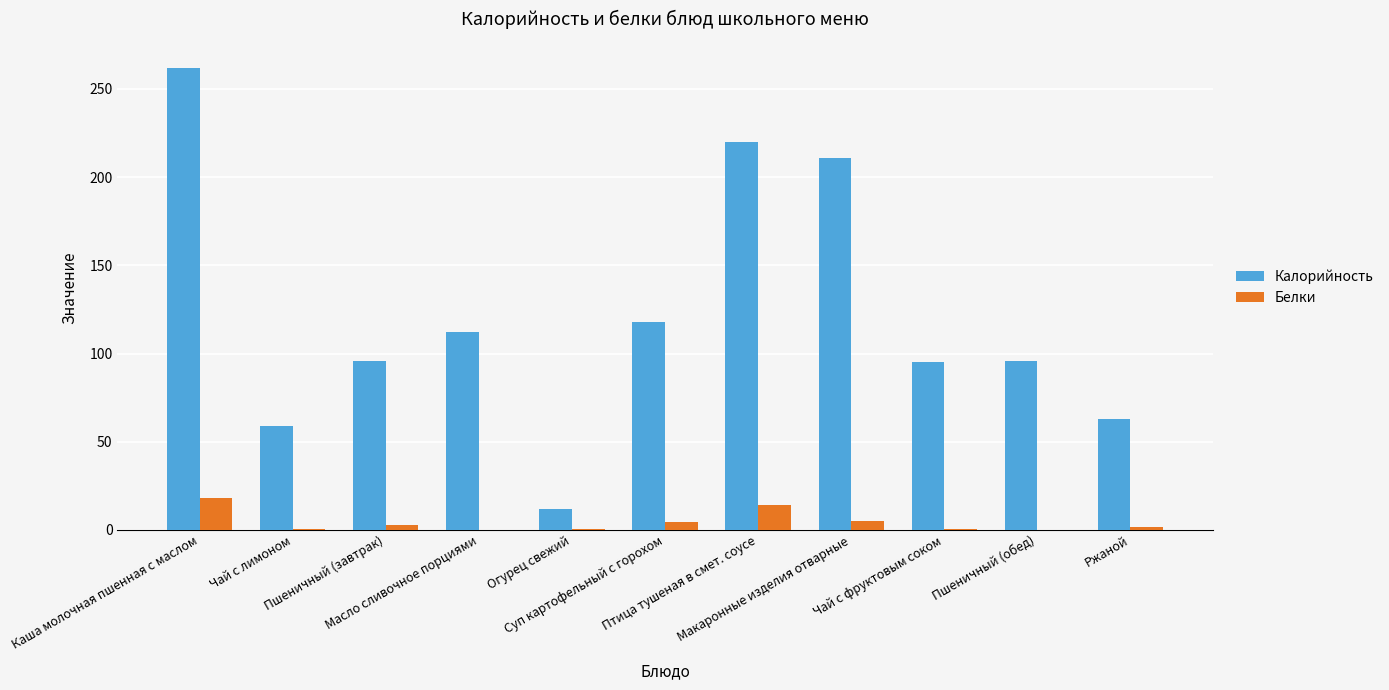

The Калорийность series shows 63.0 at Ржаной. True or false?

True